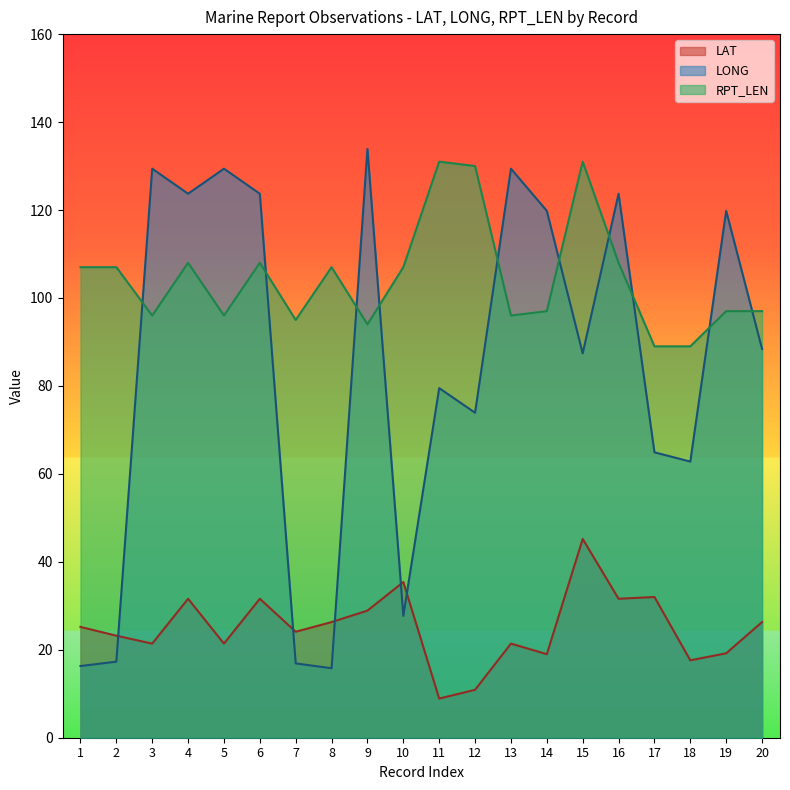

Reading left to right, transcribe all the data shown in this chart.

LAT: 25.2	23.2	21.4	31.6	21.4	31.6	24.1	26.3	28.9	35.4	8.9	10.9	21.4	19.0	45.2	31.6	32.0	17.6	19.2	26.3
LONG: 16.3	17.3	129.4	123.7	129.4	123.7	16.9	15.8	133.9	27.7	79.5	73.9	129.4	119.8	87.4	123.7	64.9	62.8	119.8	88.4
RPT_LEN: 107.0	107.0	96.0	108.0	96.0	108.0	95.0	107.0	94.0	107.0	131.0	130.0	96.0	97.0	131.0	108.0	89.0	89.0	97.0	97.0